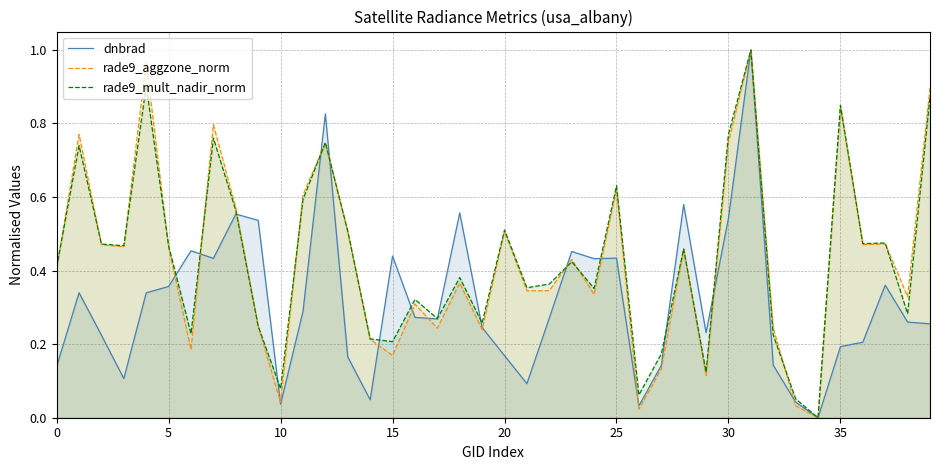

How many intersections are there between dnbrad and rade9_aggzone_norm?

15